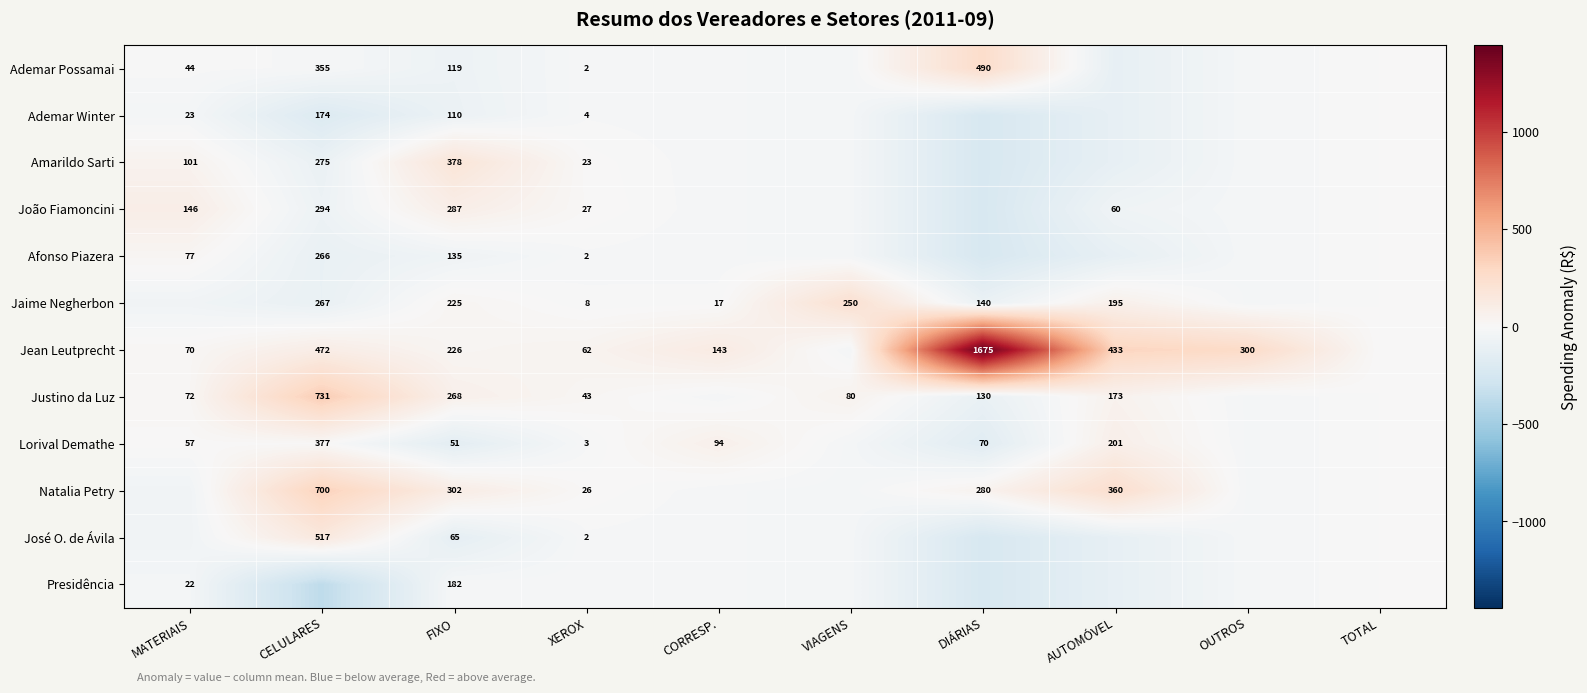

What is the smallest value displayed?

-368.9